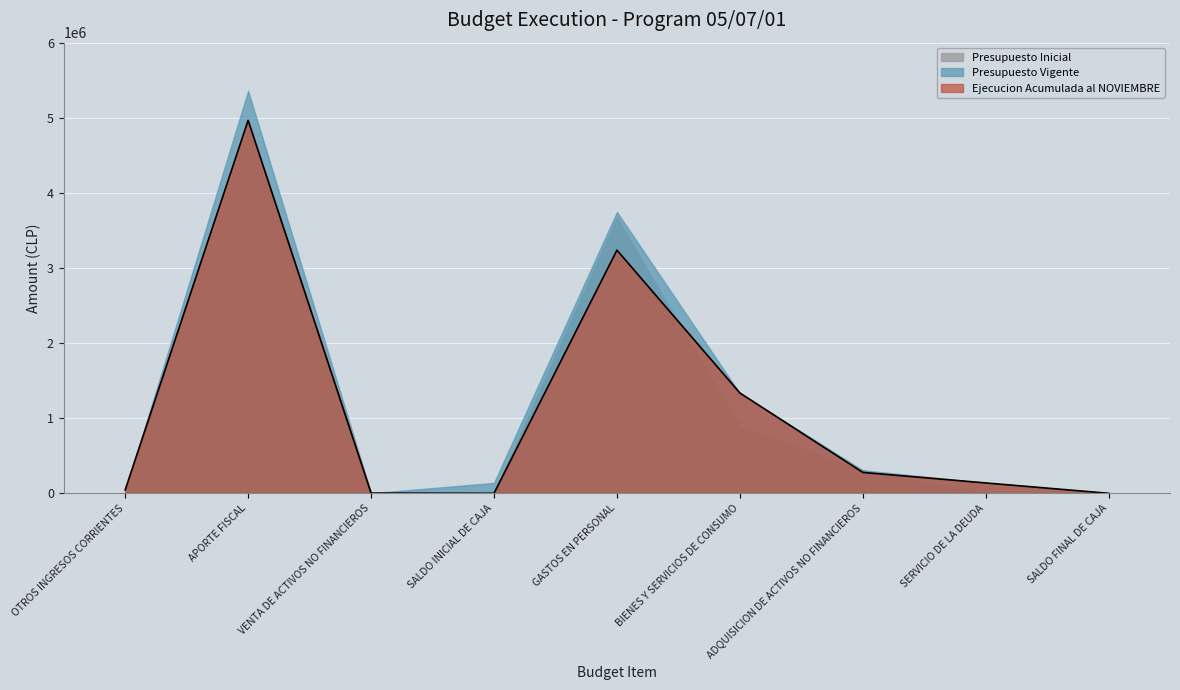

In Ejecucion Acumulada al NOVIEMBRE, how many points are higher than both neighbors (excluding endpoints)?

2